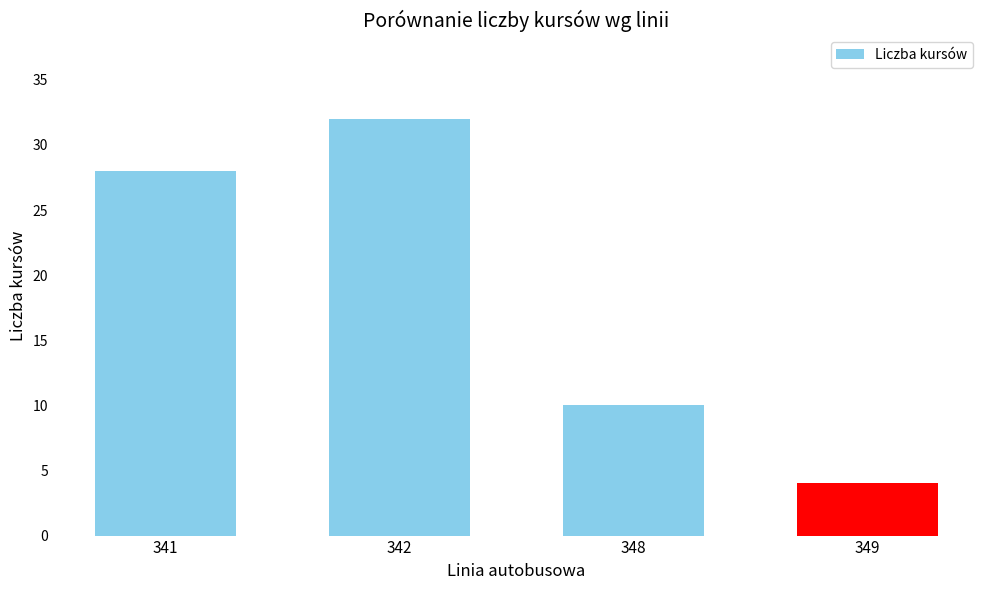

Which label corresponds to the smallest value in the chart?

349